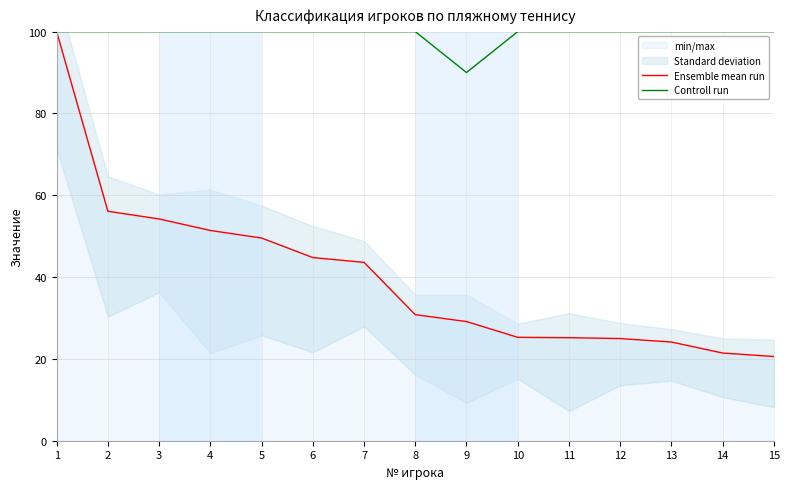

Is it true that Ensemble mean run equals 80.7 at 5?

False